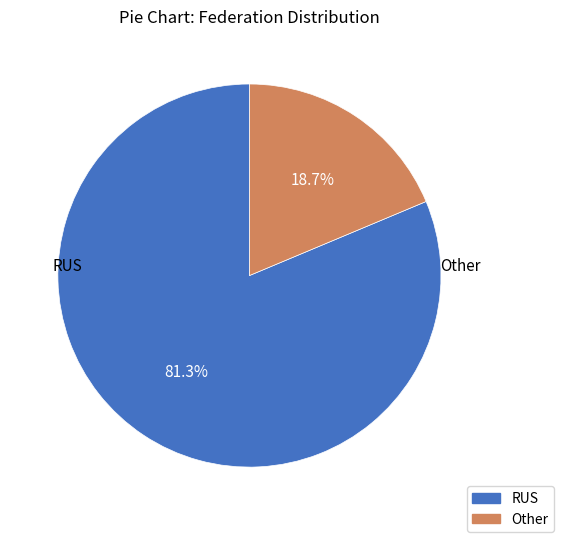

How many slices are in this pie chart?

2